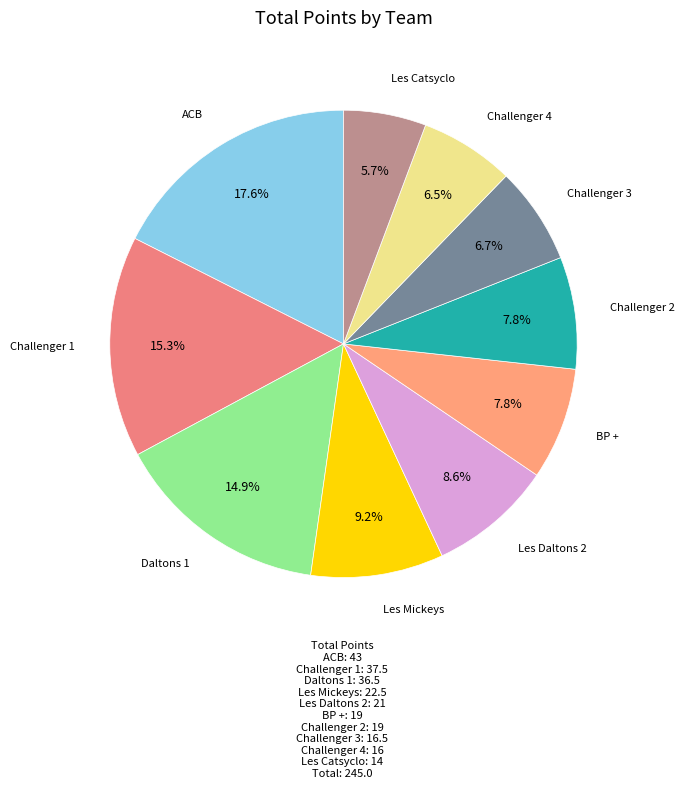

How many slices are in this pie chart?

10